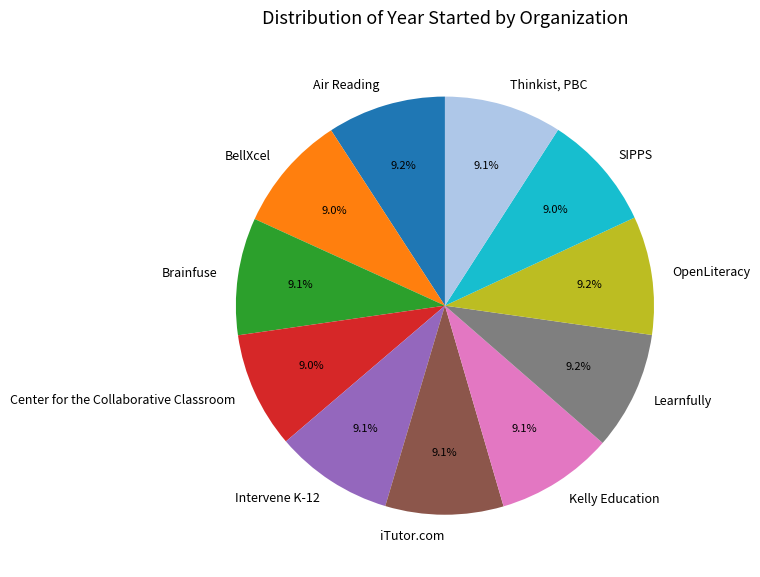

To the nearest percent, what portion does Center for the Collaborative Classroom represent?

9%